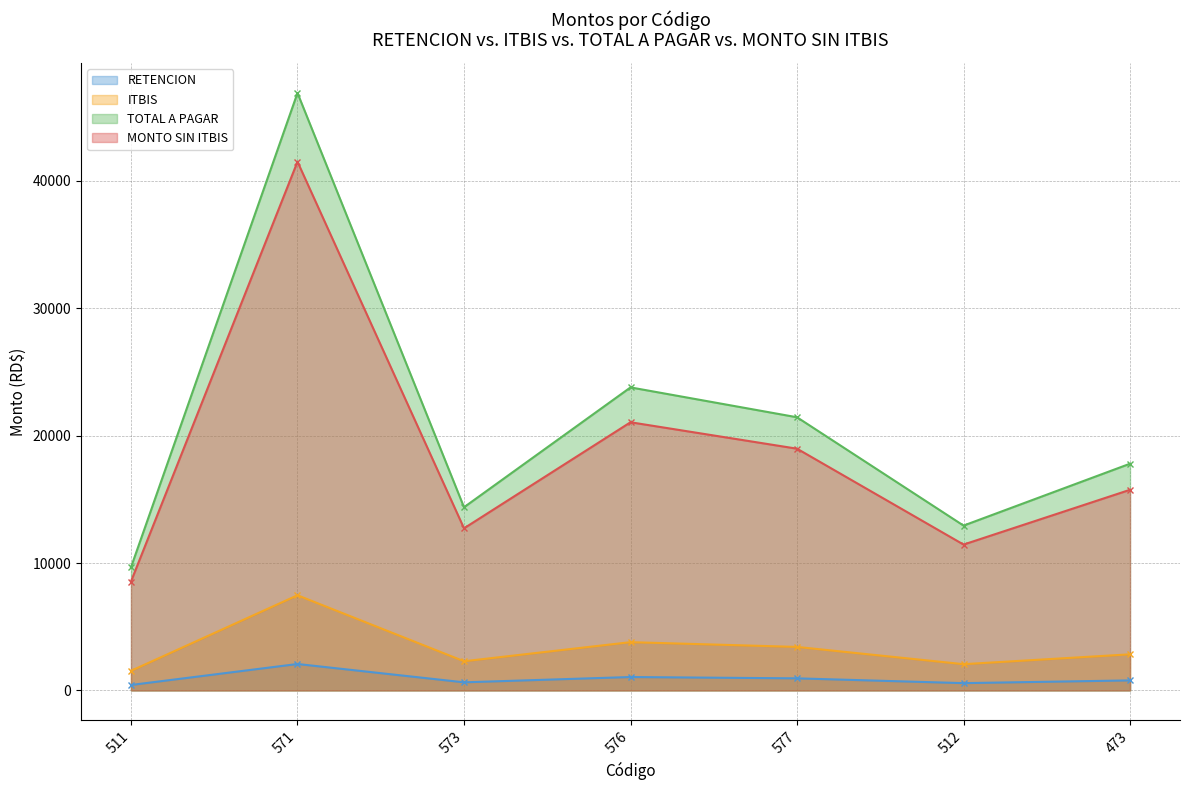

What are all the series names shown in the legend?

RETENCION, ITBIS, TOTAL A PAGAR, MONTO SIN ITBIS